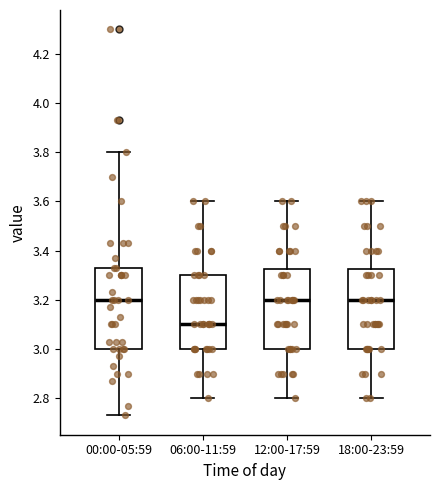

Reading left to right, read every box against the y-axis: the position of its median line, the range the box covers, and the ends of its whiskers. The values are not printed on the chart, so give them approximately, as read against the axis.

00:00-05:59: median 3.20, box 3.00 to 3.34, whiskers 2.74 to 3.80
06:00-11:59: median 3.10, box 3.00 to 3.30, whiskers 2.80 to 3.60
12:00-17:59: median 3.20, box 3.00 to 3.32, whiskers 2.80 to 3.60
18:00-23:59: median 3.20, box 3.00 to 3.32, whiskers 2.80 to 3.60